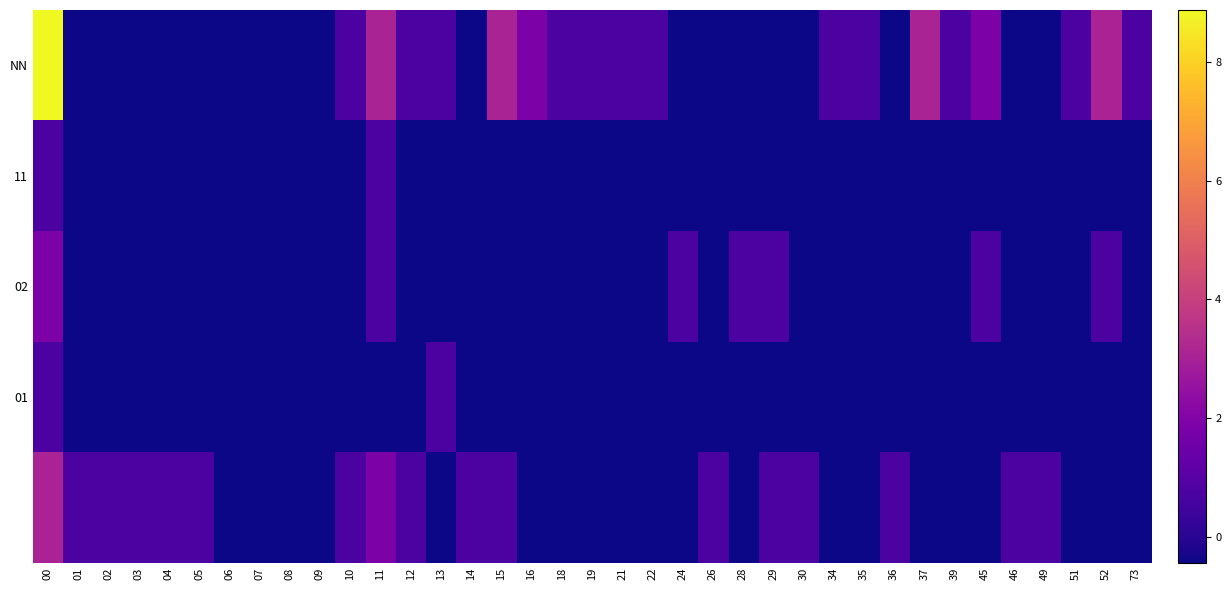

How many distinct data groups are displayed?

5